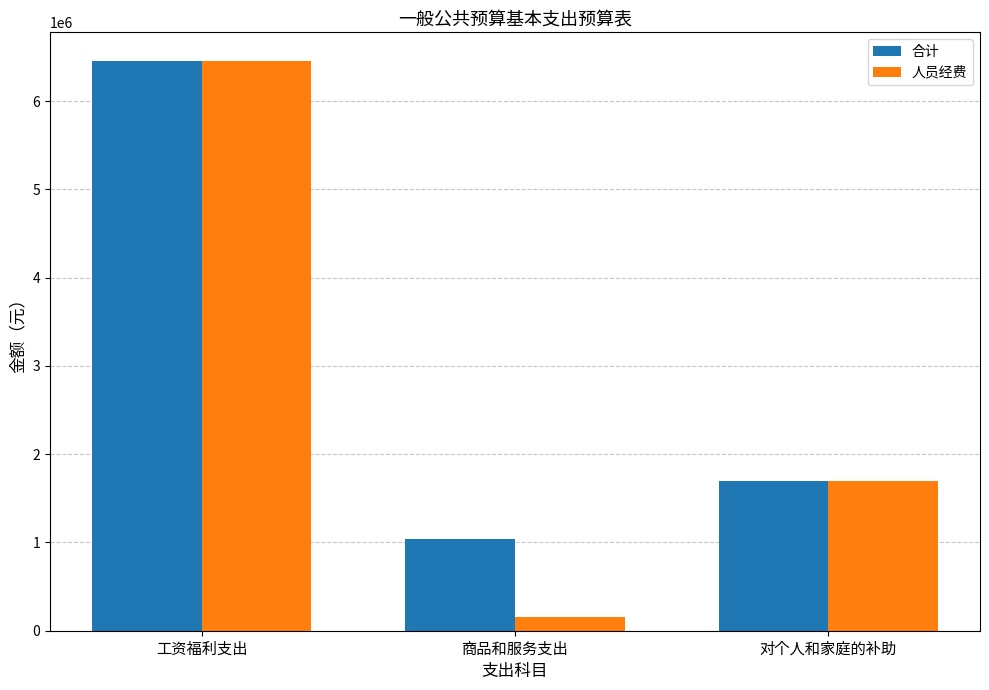

The value of 人员经费 at 工资福利支出 is 8936196.7. True or false?

False